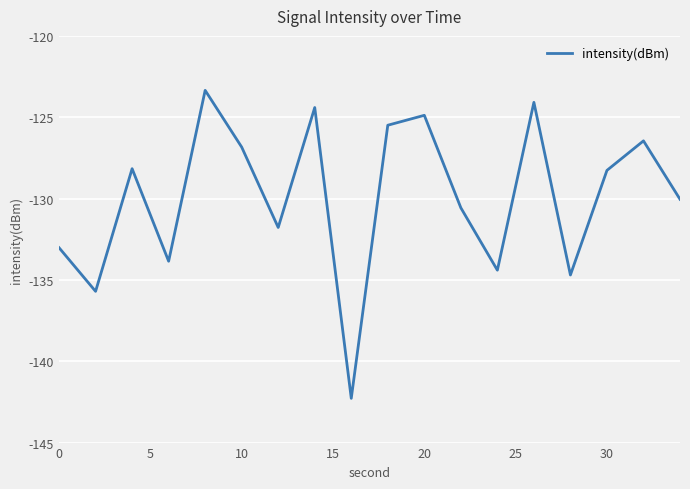

What is the difference between the maximum and minimum values?

18.9